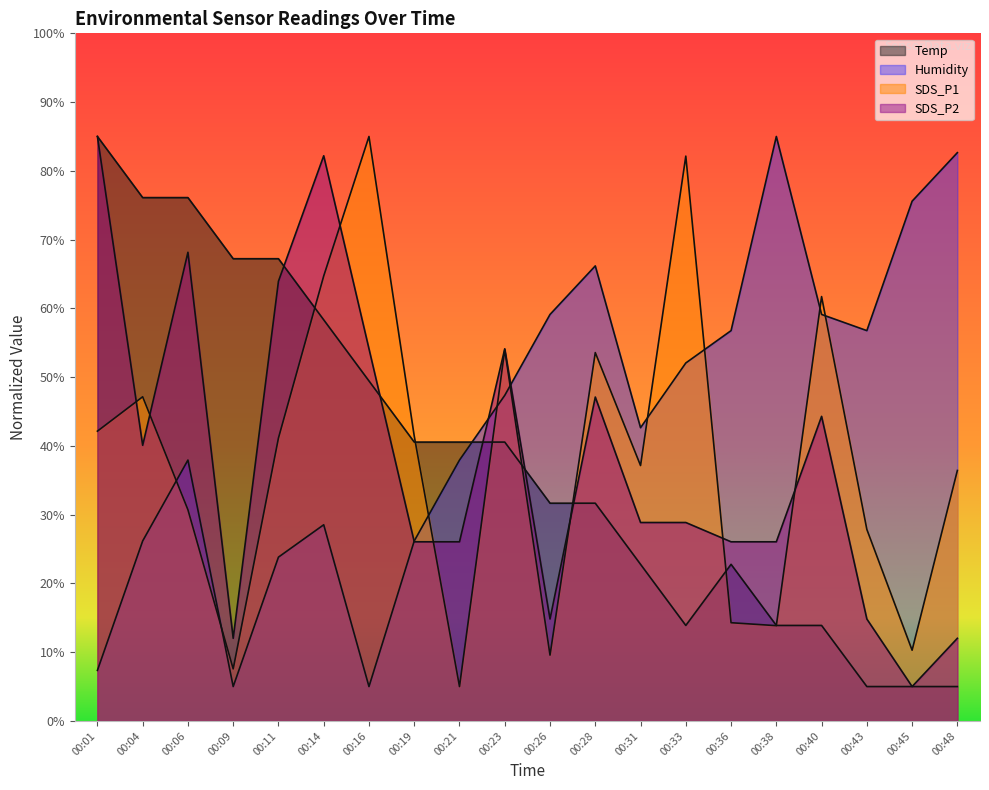

Which series has the largest total across all categories?

Humidity